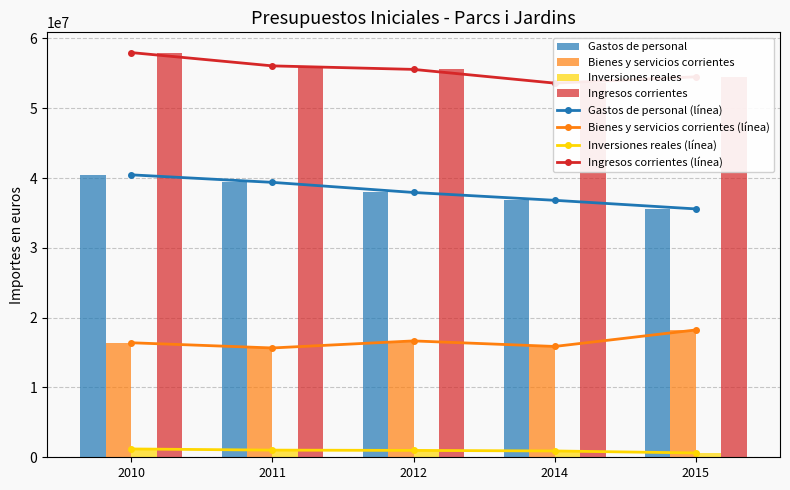

List the labels in order of Bienes y servicios corrientes value, smallest first.

2011, 2014, 2010, 2012, 2015